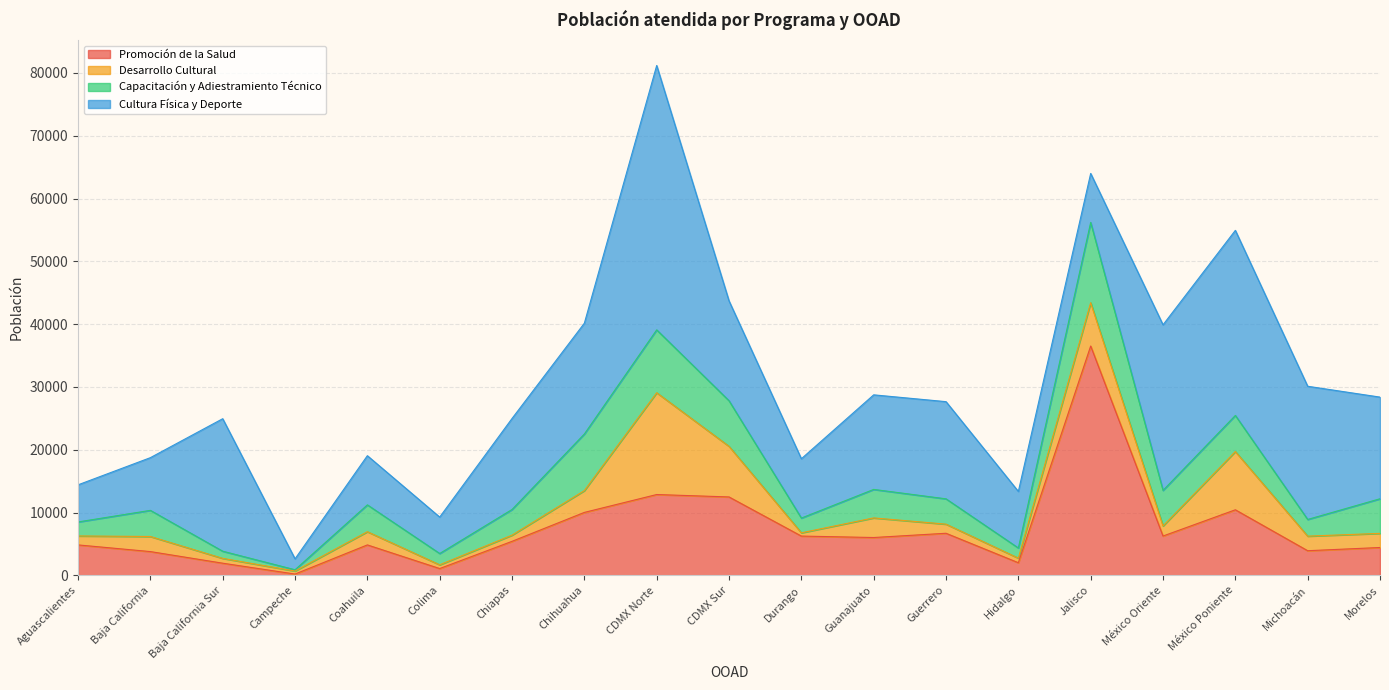

Which series has the largest total across all categories?

Cultura Física y Deporte